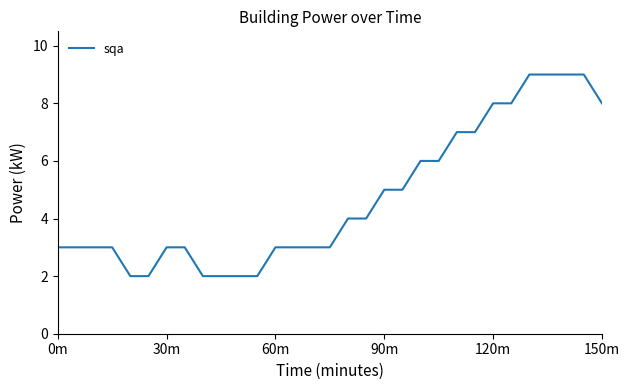

What is the maximum value shown in the chart?

9